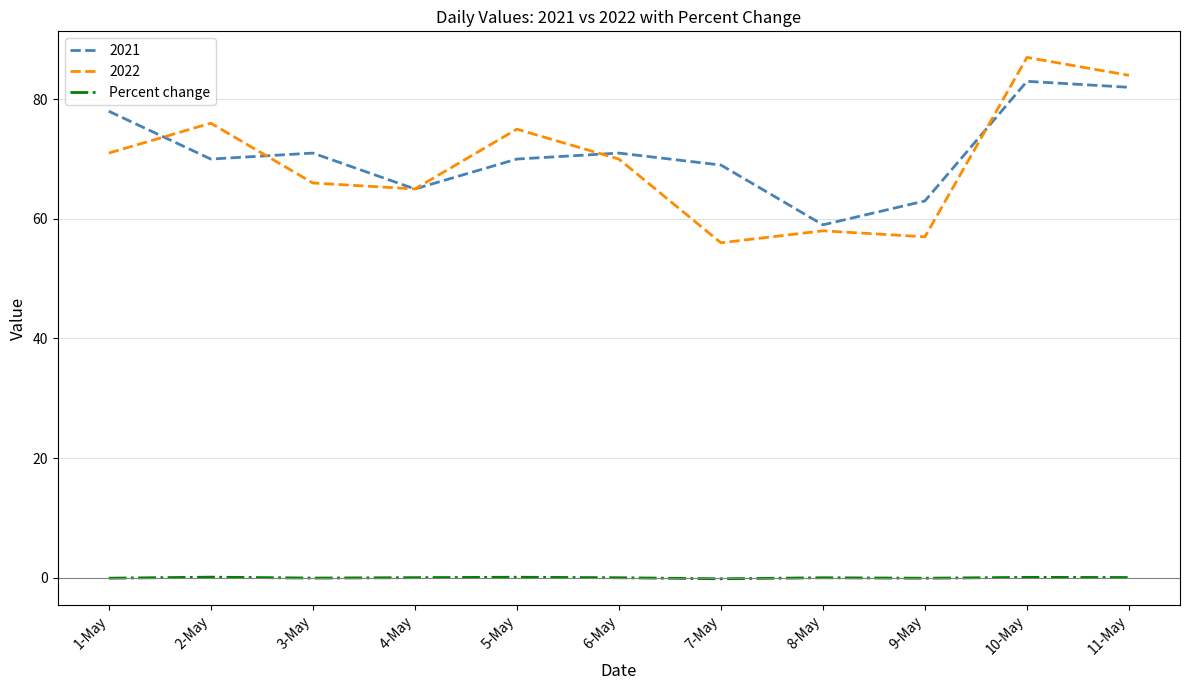

Is the value of 2022 at 9-May greater than the value of Percent change at 7-May?

Yes